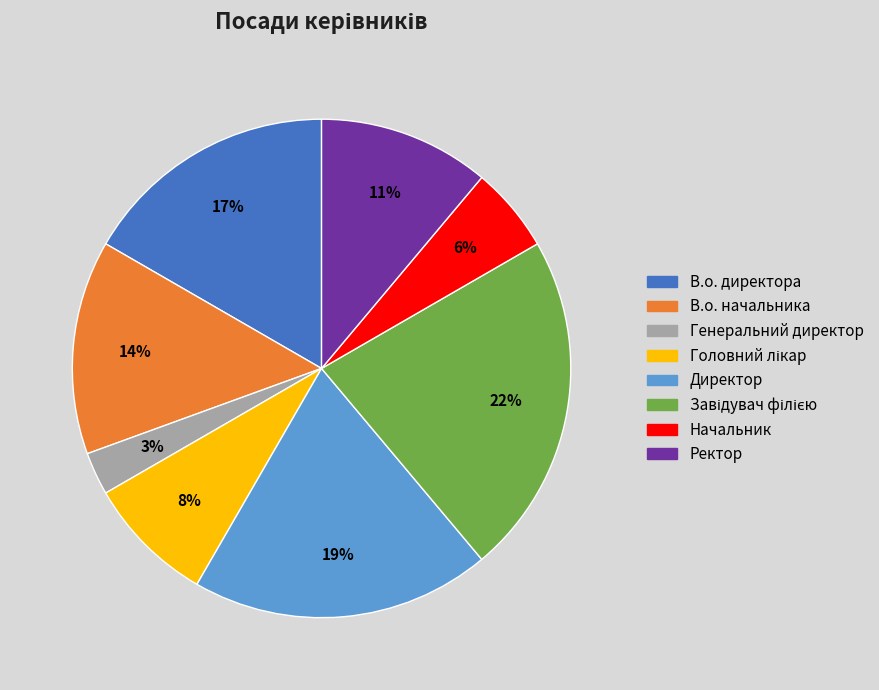

Does Начальник account for over 50% of the chart?

No